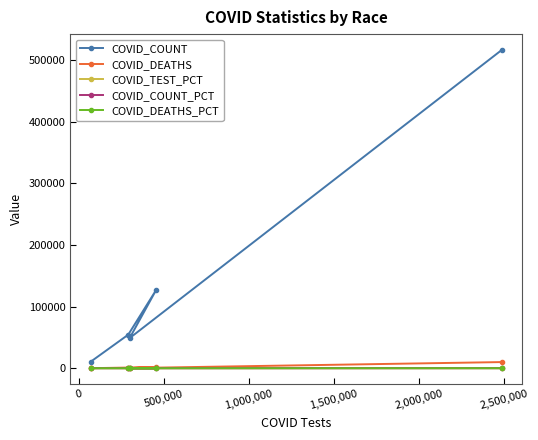

What is the greatest value displayed?

516055.0